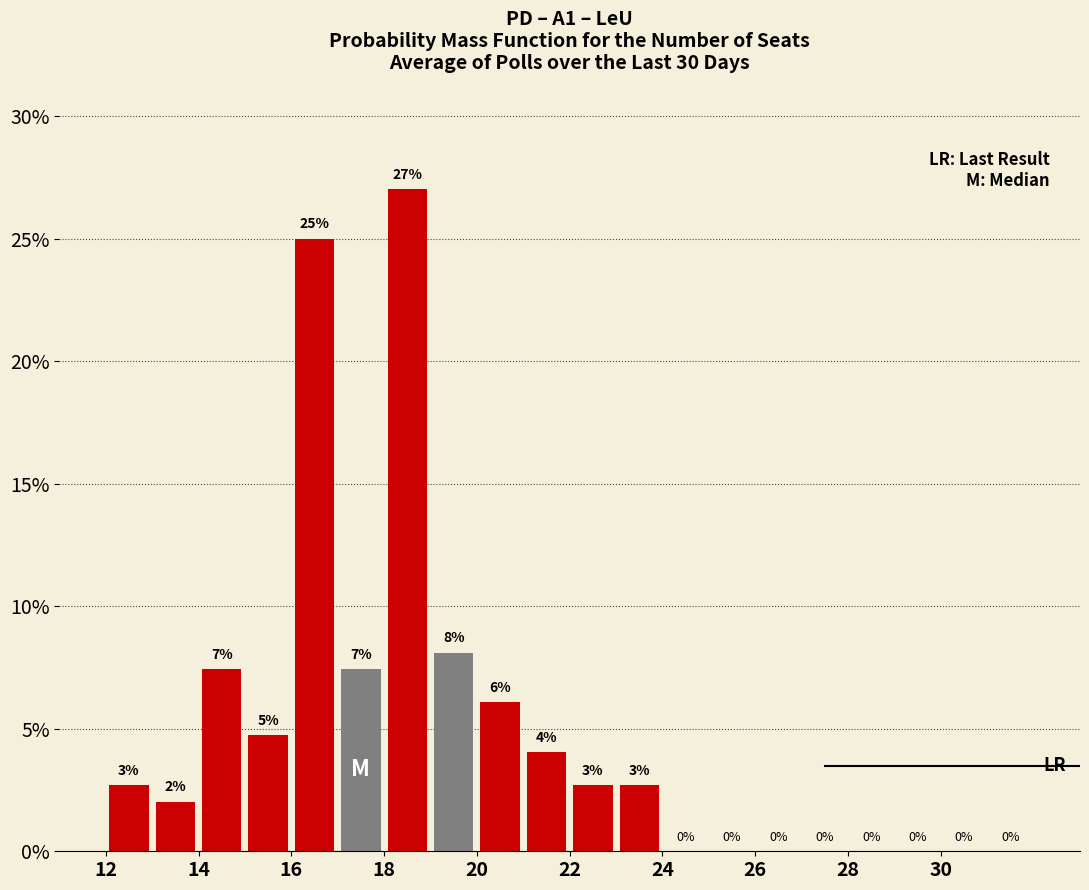

Which range on the x-axis has the tallest bar?

18 to 19